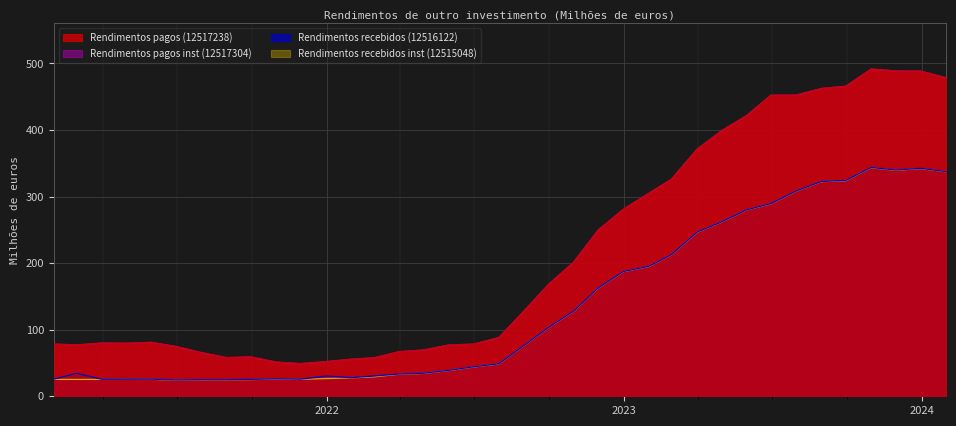

What is the sum of all Rendimentos recebidos (12516122) values?

5040.2